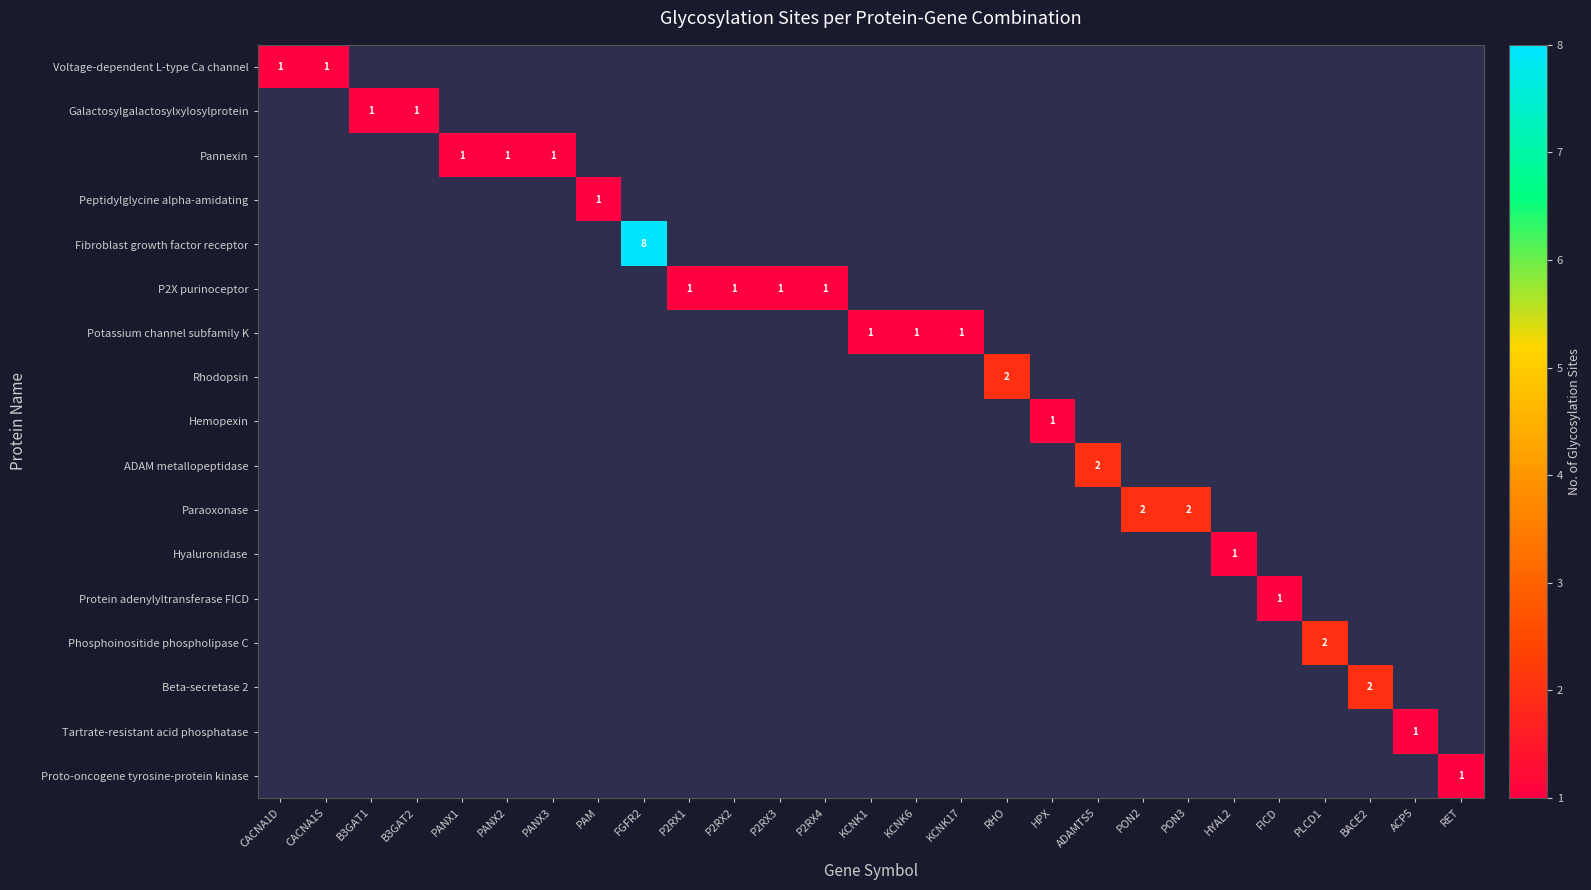

What is the minimum value shown in the chart?

1.0